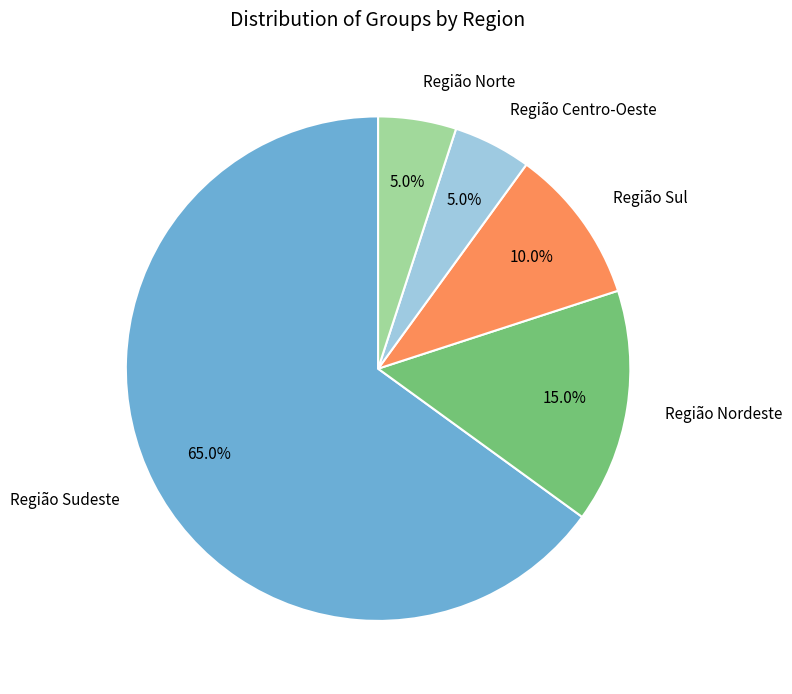

To the nearest percent, what is the difference between the largest and smallest slice percentages?

60%